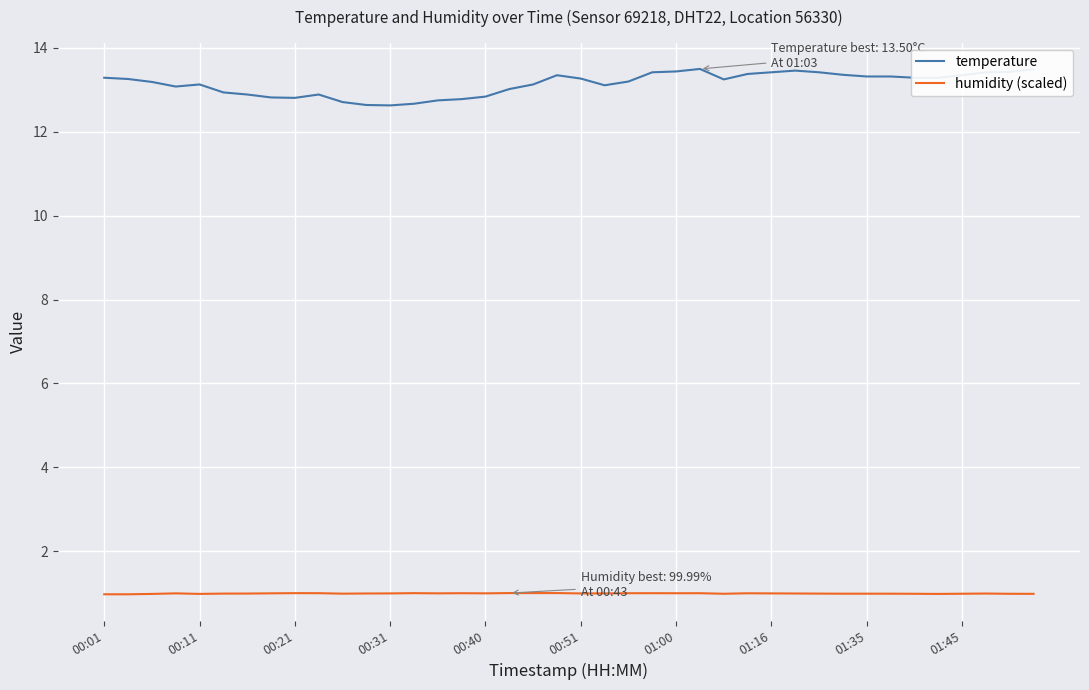

What is the smallest value displayed?

1.0